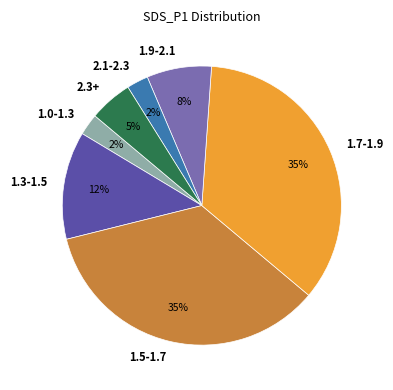

To the nearest percent, what percentage of the pie is 2.1-2.3?

2%